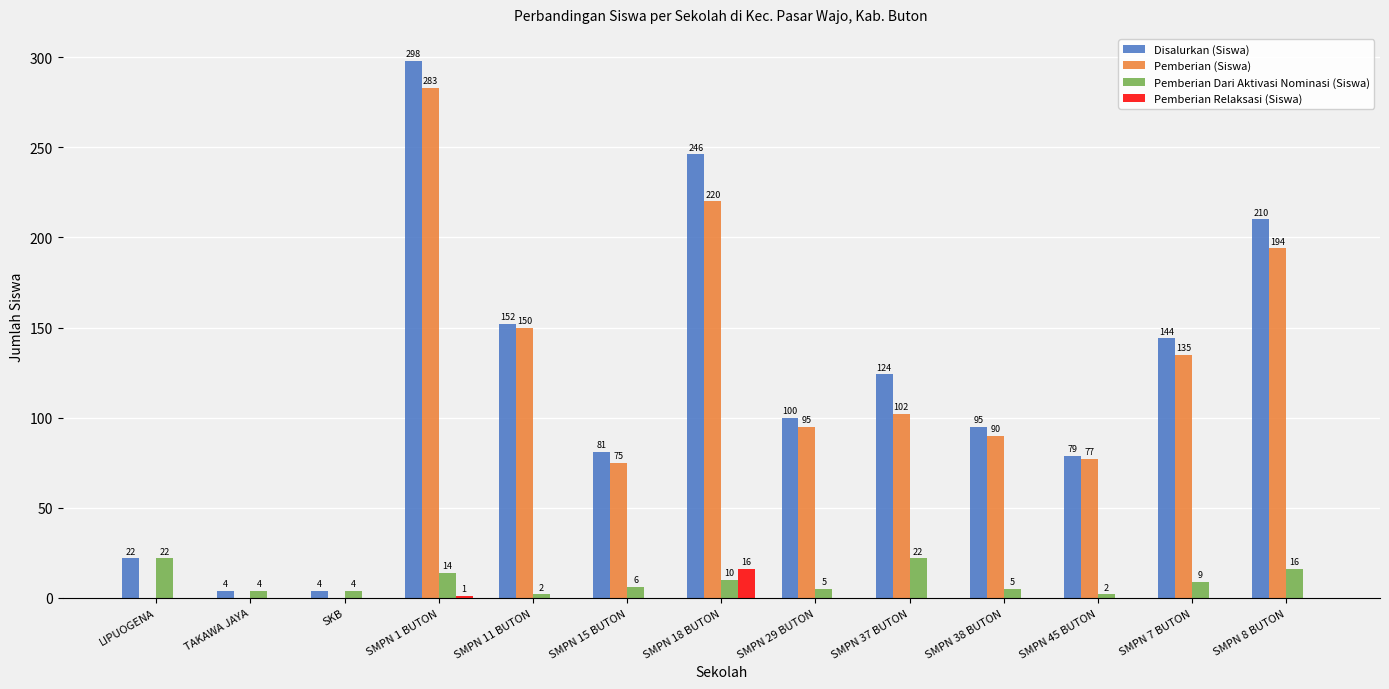

Where is Disalurkan (Siswa) nearest to the value 151?

SMPN 11 BUTON